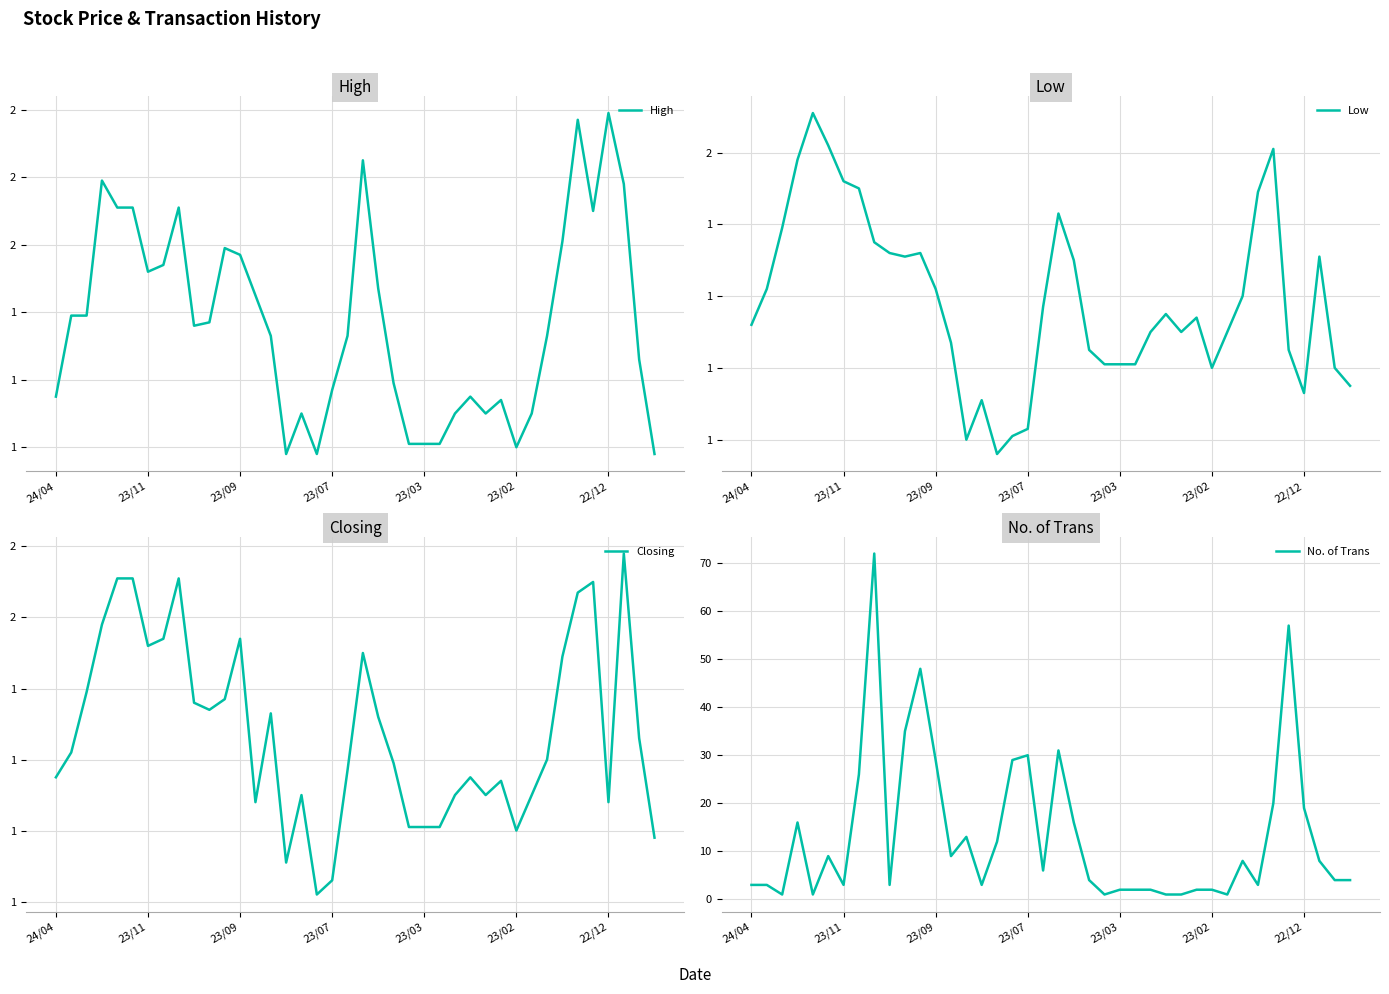

What is the sum of all No. of Trans values?

539